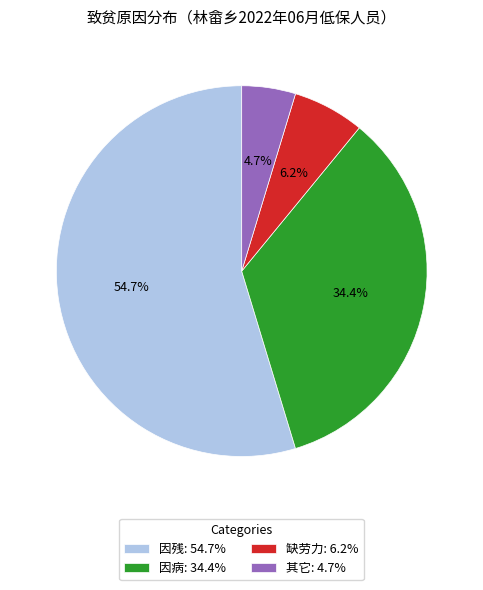

Rank the categories by value from highest to lowest.

因残, 因病, 缺劳力, 其它